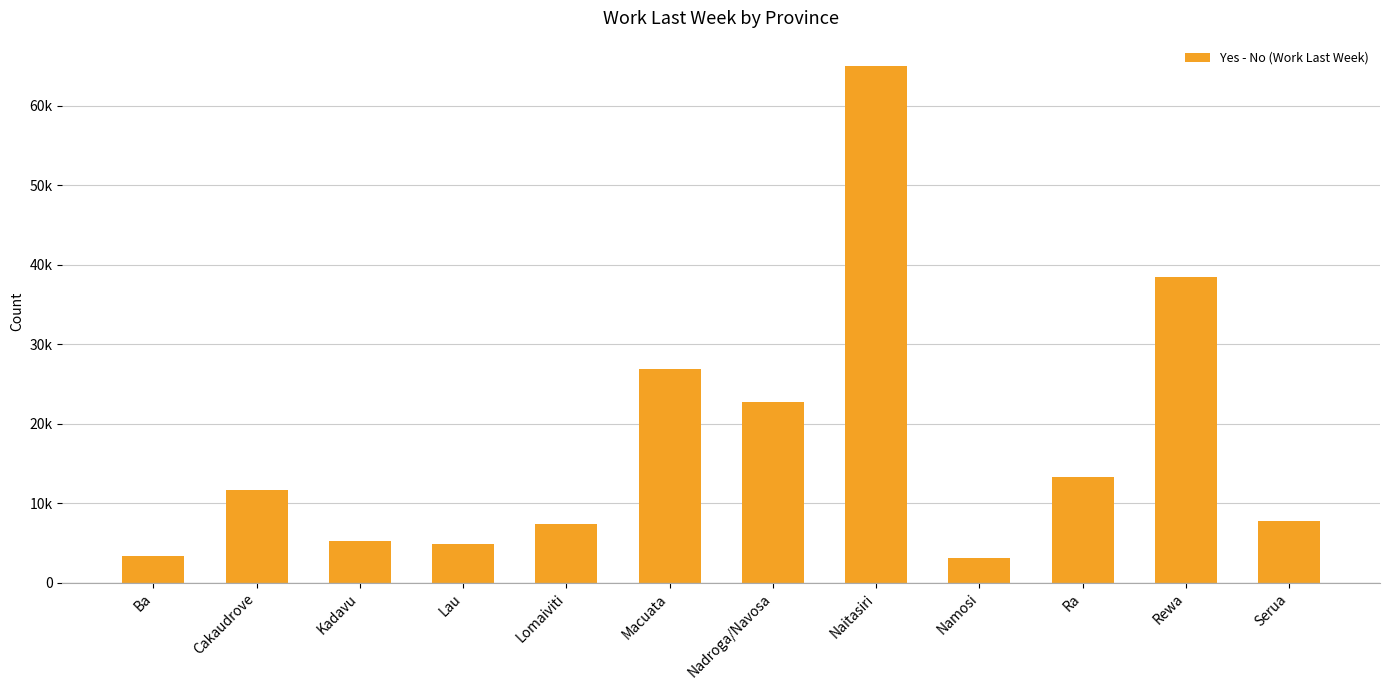

What is the label of the 11th bar from the left?

Rewa